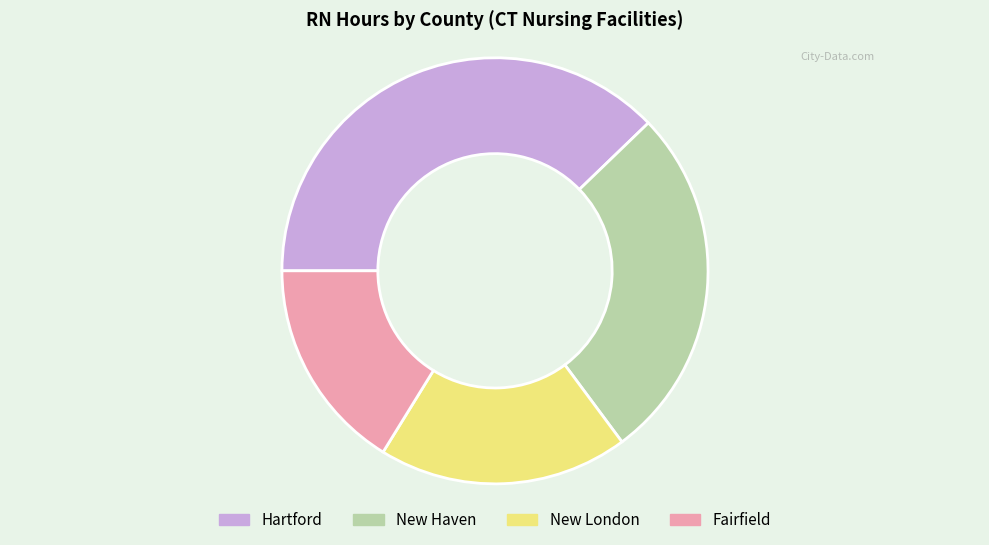

What is the smallest slice in the pie chart?

Fairfield